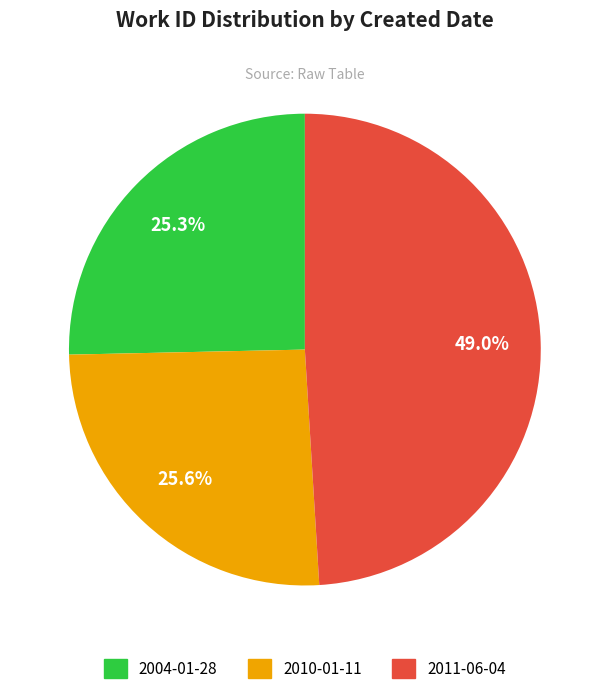

To the nearest percent, what portion does 2004-01-28 represent?

25%